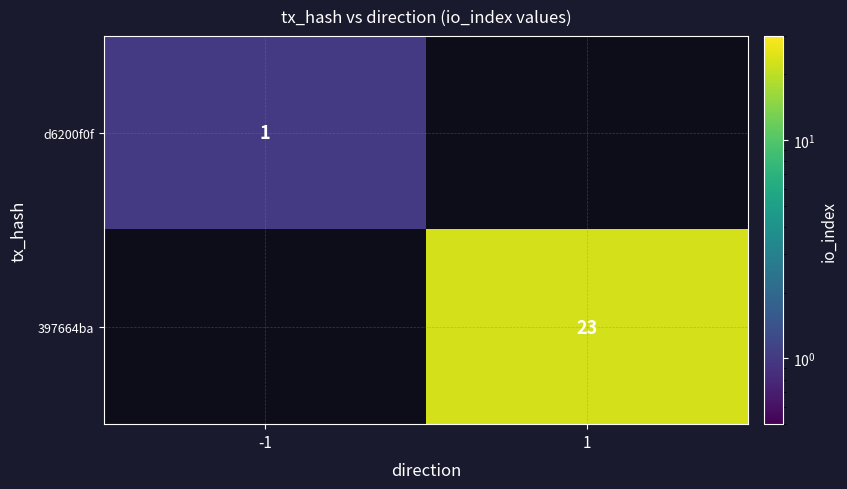

How many distinct data groups are displayed?

2